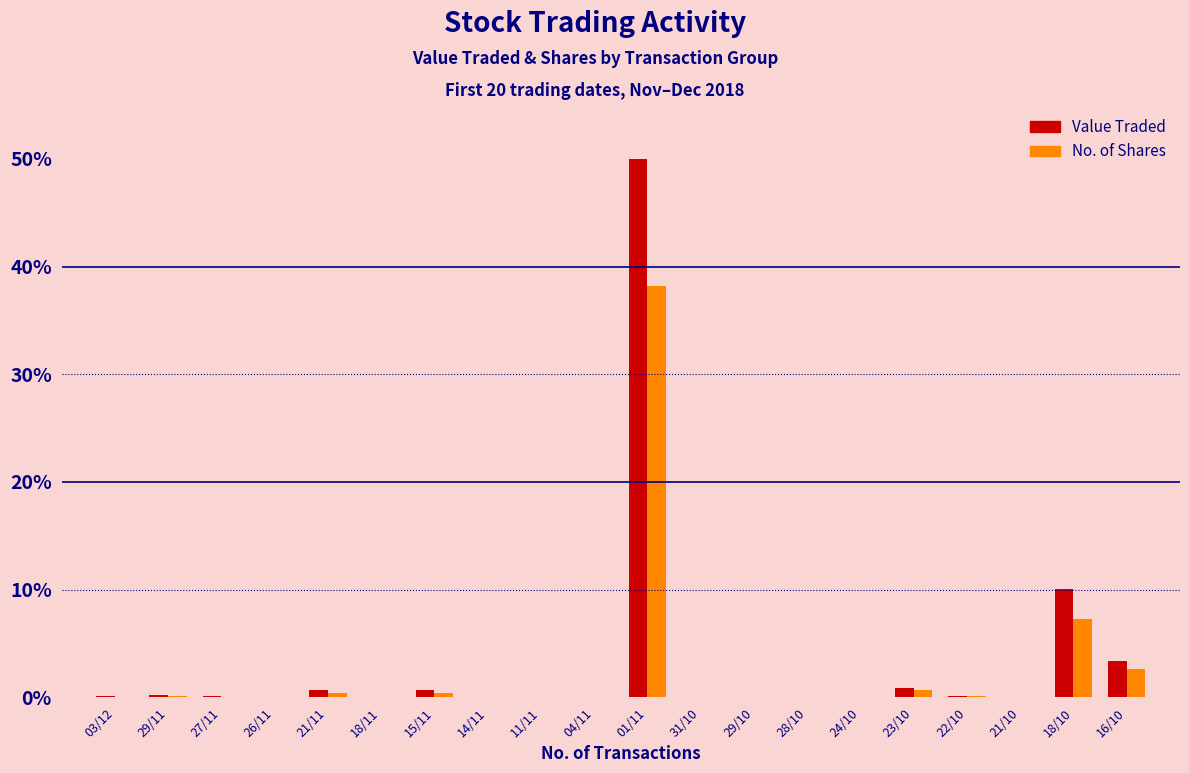

Which series has the largest total across all categories?

Value Traded